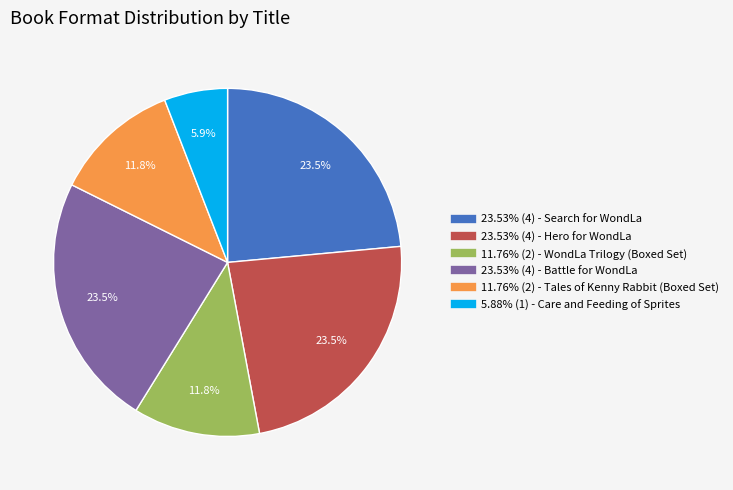

Does any single category account for the majority?

No